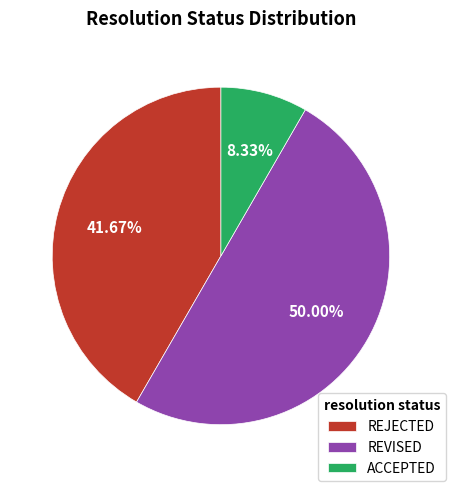

How many segments does this pie chart have?

3